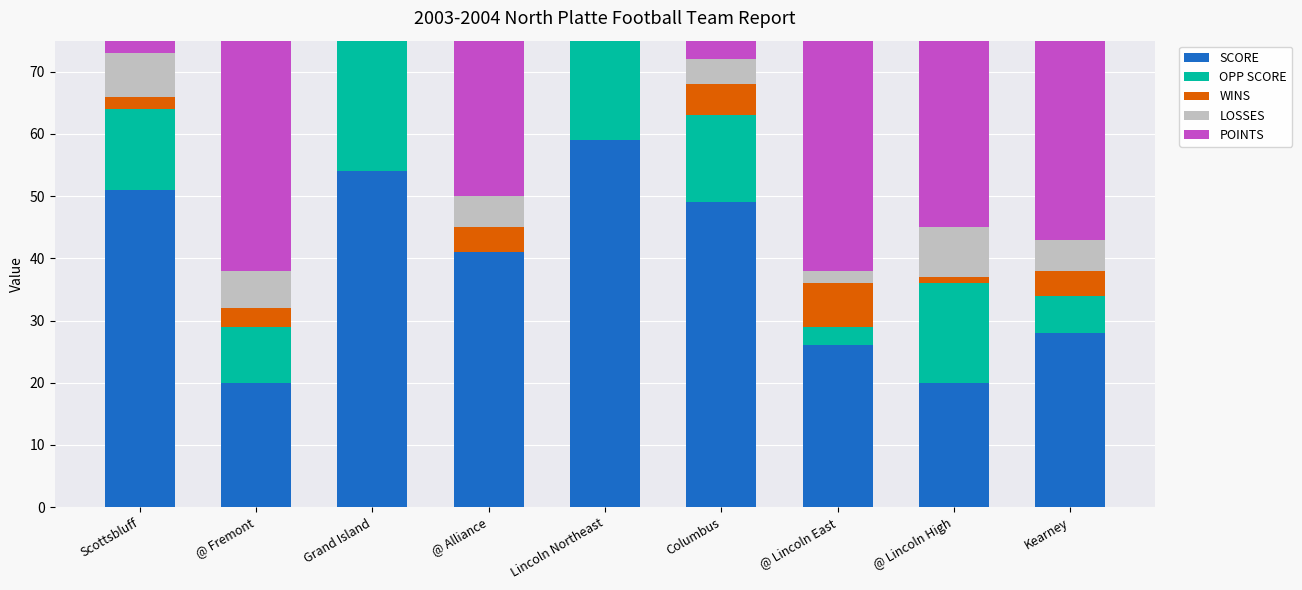

How many values in the LOSSES series are below 5?

3